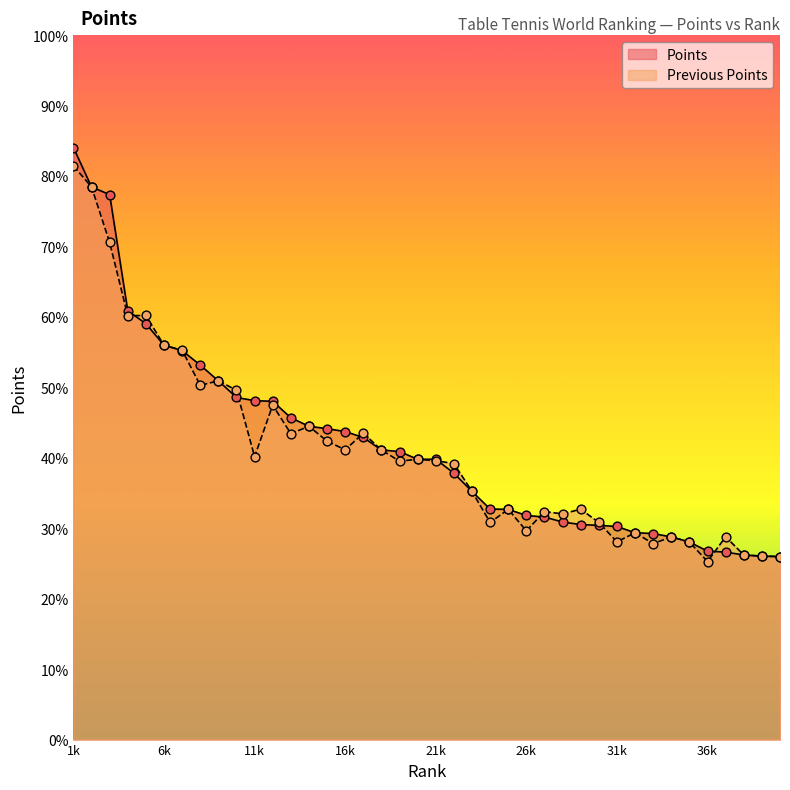

At how many categories does at least one series exceed 9451?

17